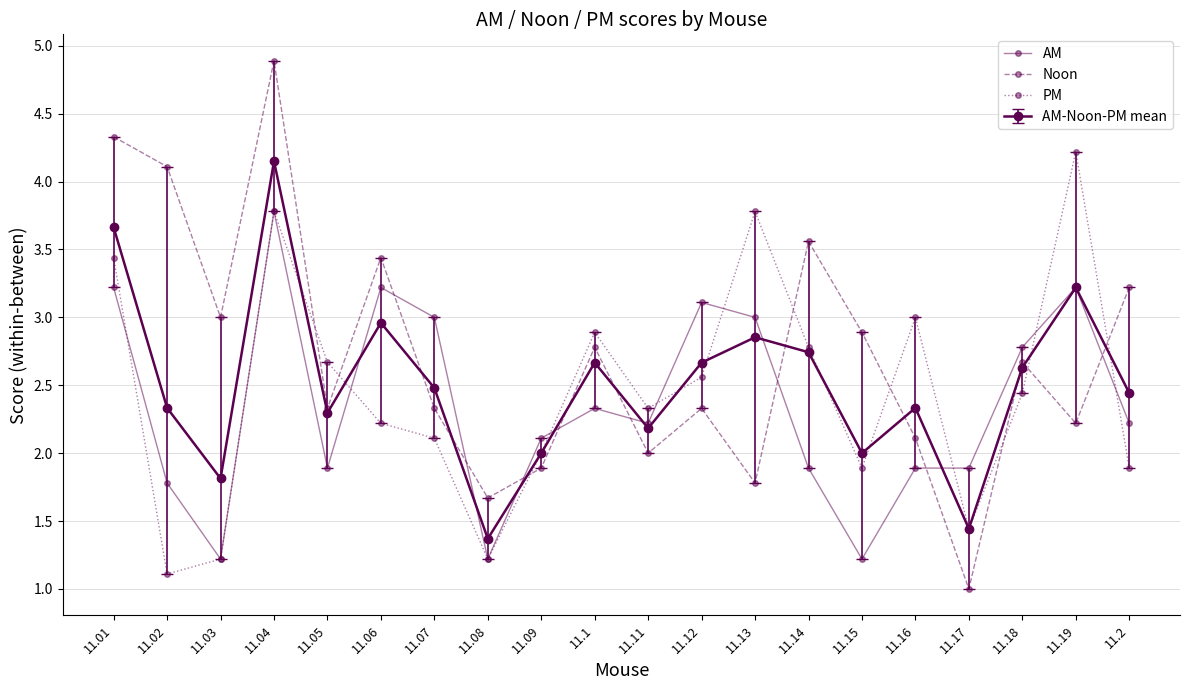

What position from the left is 11.16?

16